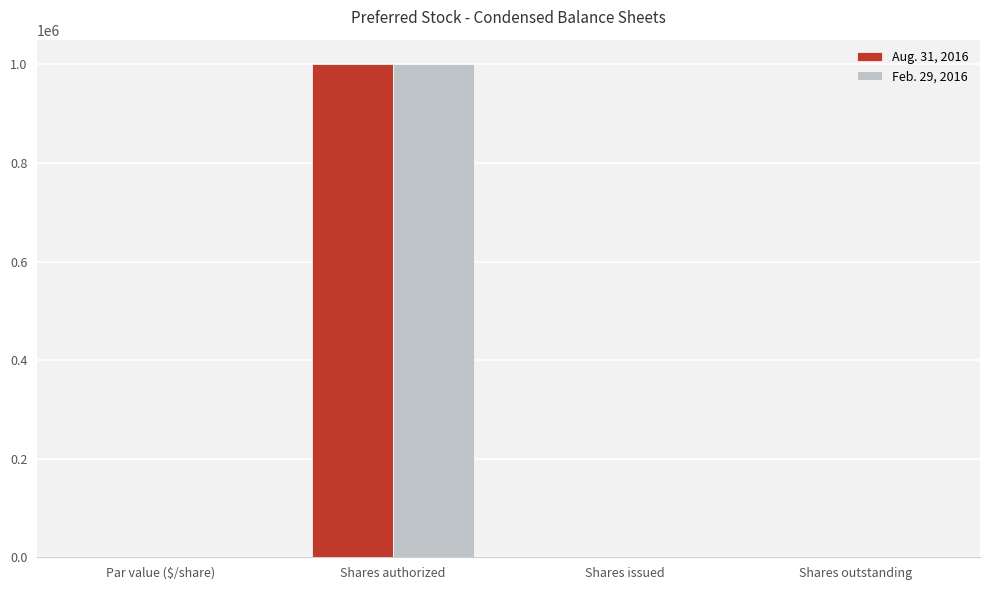

True or false: Feb. 29, 2016 has a value of 1000000.0 at Shares authorized.

True